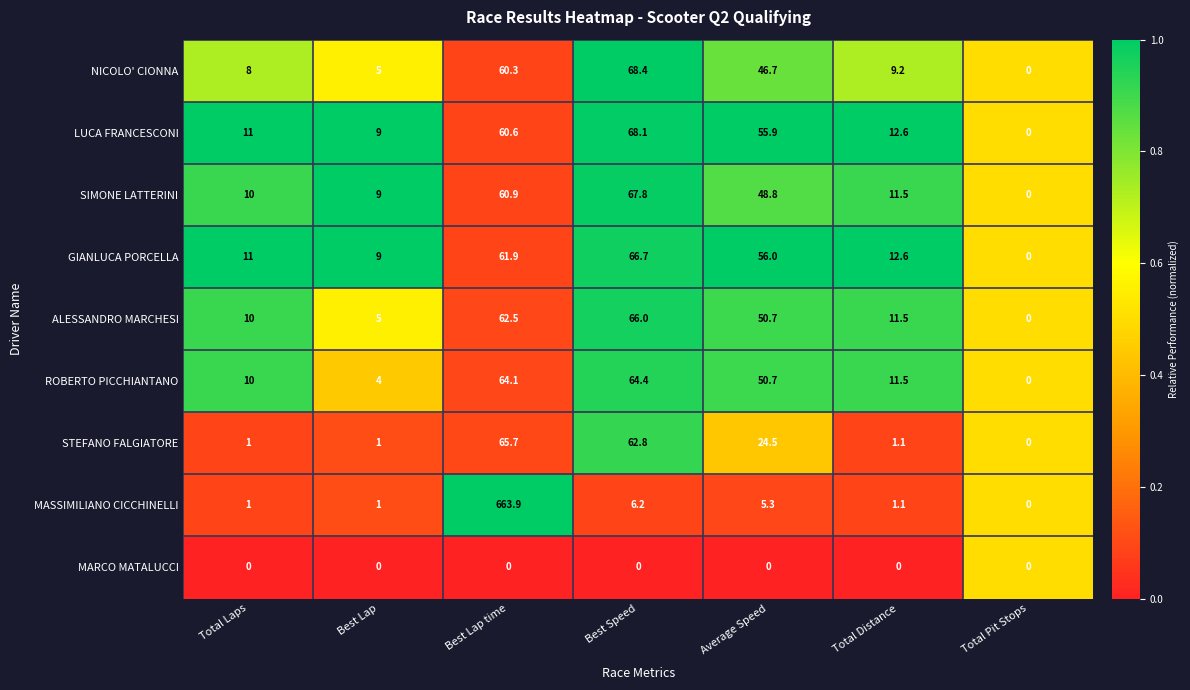

What is the sum of the MASSIMILIANO CICCHINELLI values at Best Lap time and Total Pit Stops?

663.9